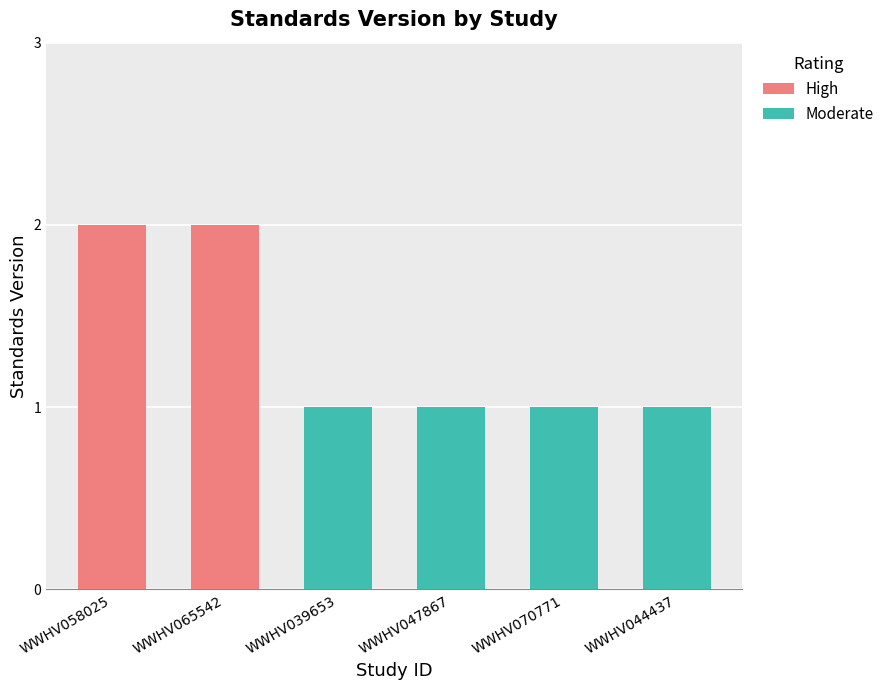

List the labels in order of value, largest first.

WWHV058025, WWHV065542, WWHV039653, WWHV047867, WWHV070771, WWHV044437